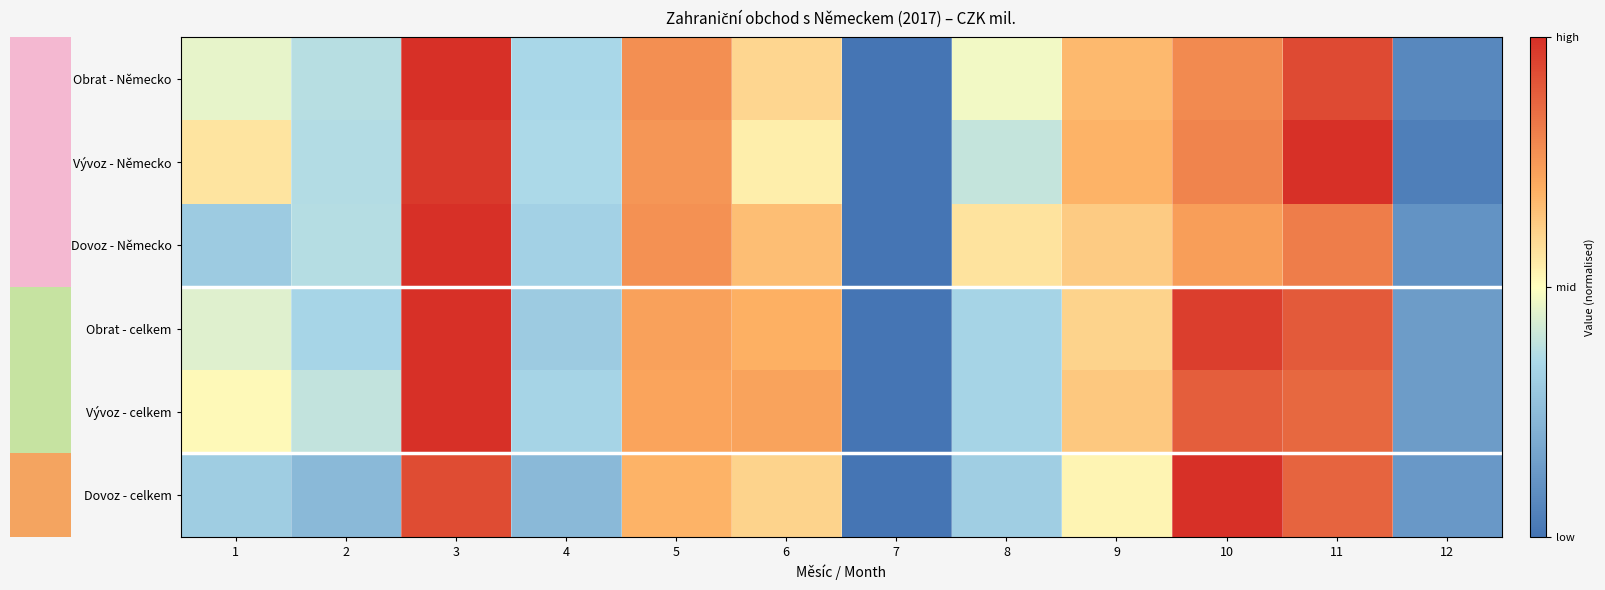

At 5, list the series in order from smallest to largest.

Dovoz - celkem, Vývoz - celkem, Obrat - celkem, Vývoz - Německo, Dovoz - Německo, Obrat - Německo